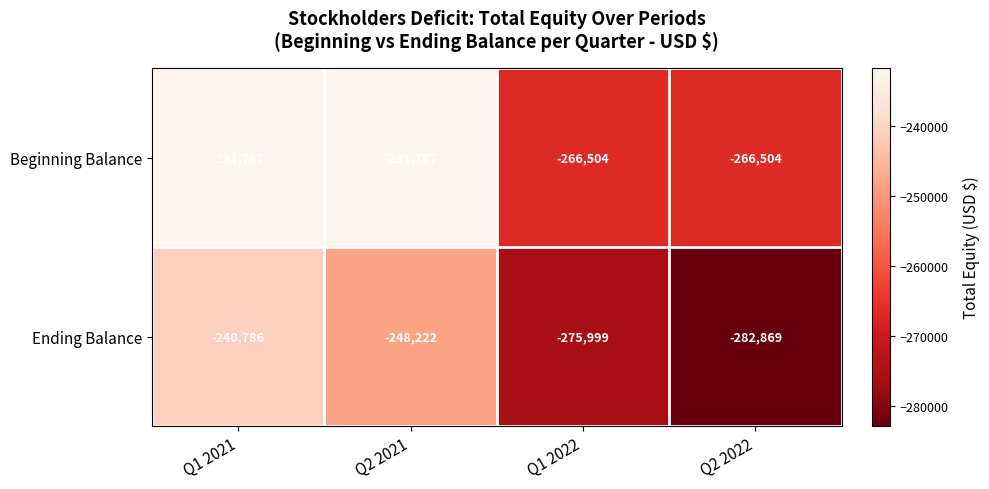

Reading left to right, what are all the values shown in this chart?

Beginning Balance: Q1 2021=-231767	Q2 2021=-231767	Q1 2022=-266504	Q2 2022=-266504
Ending Balance: Q1 2021=-240786	Q2 2021=-248222	Q1 2022=-275999	Q2 2022=-282869